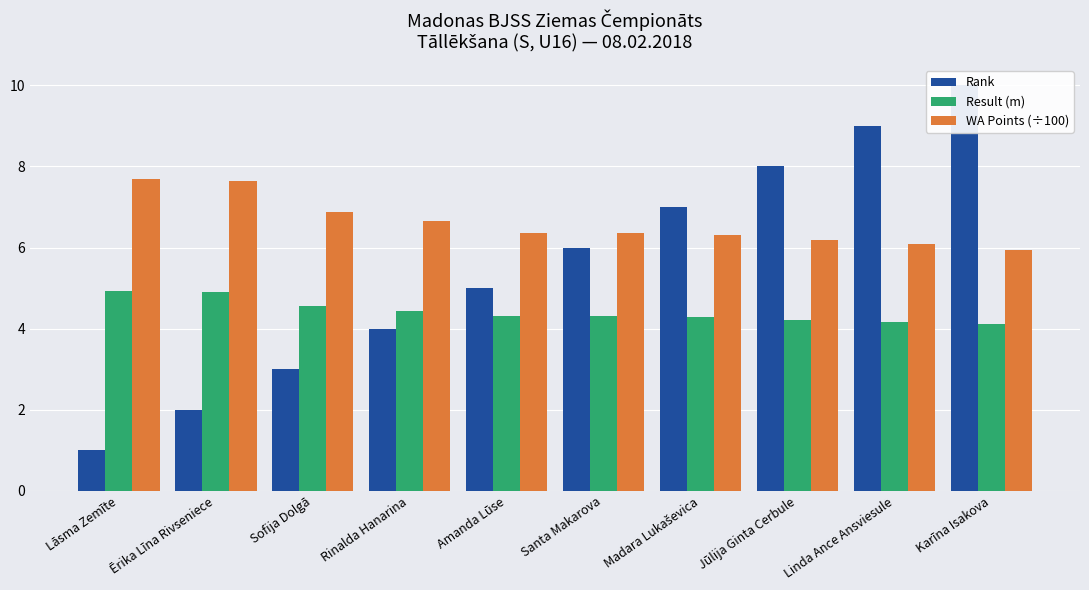

How many distinct data groups are displayed?

3